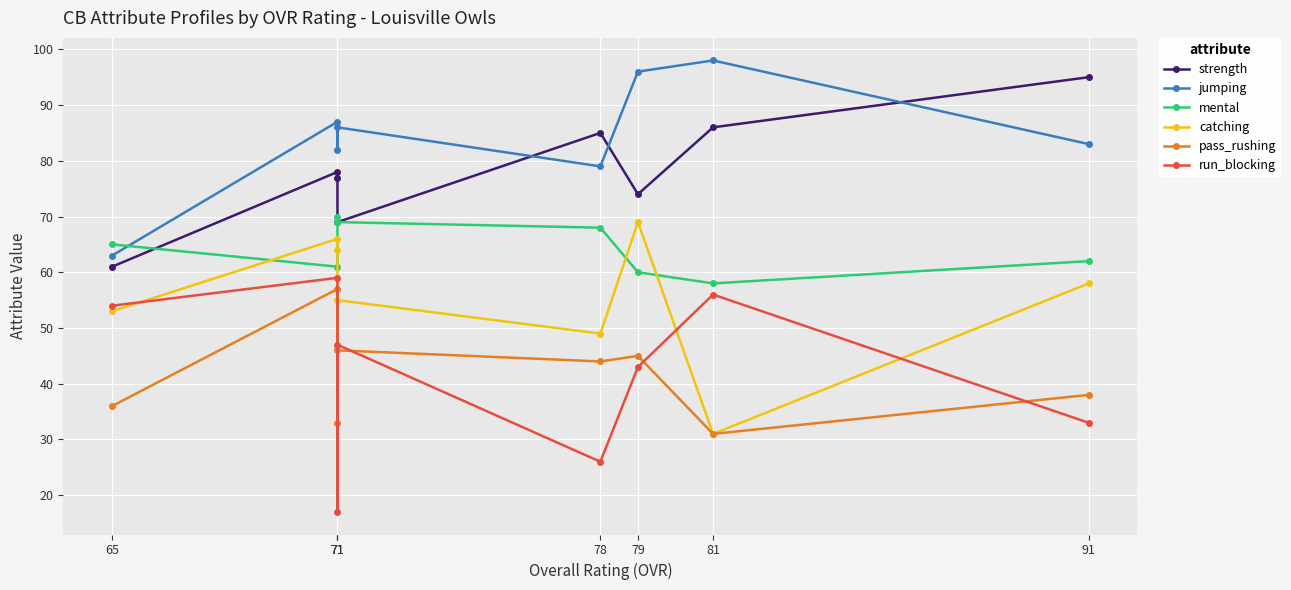

True or false: mental and run_blocking intersect in this chart.

False